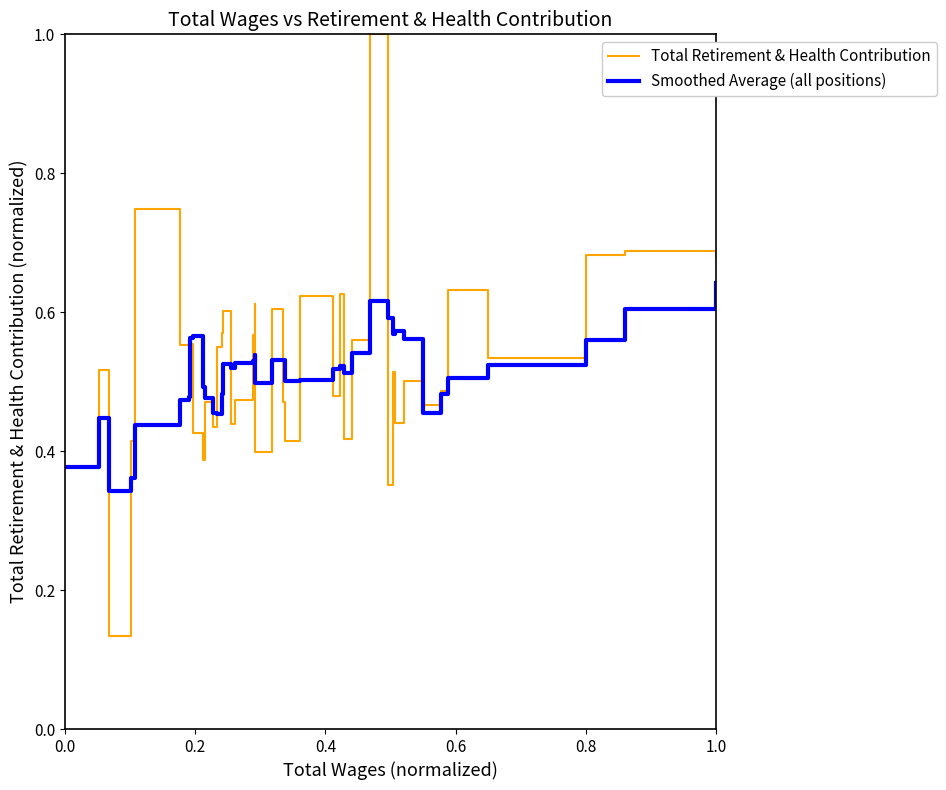

Rank the series by their maximum value, from highest to lowest.

Total Retirement & Health Contribution, Smoothed Average (all positions)